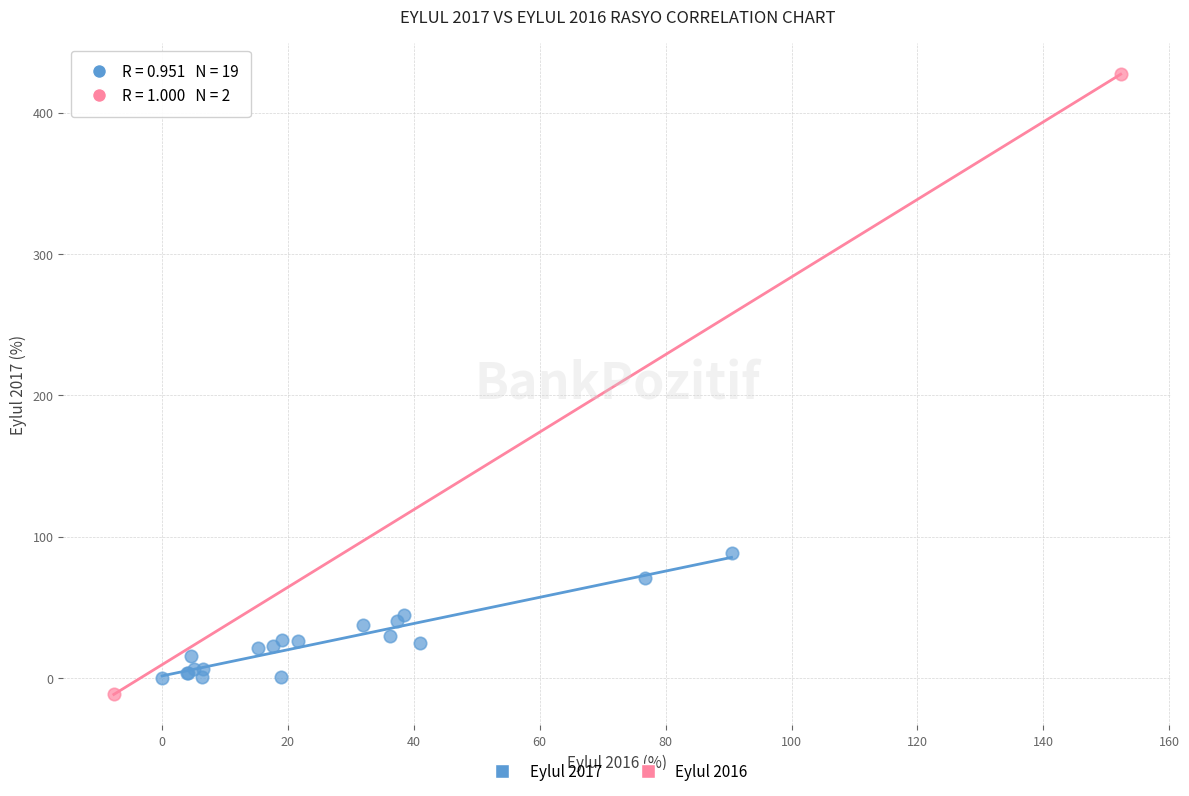

Which series reaches the maximum Y coordinate?

Eylul 2016